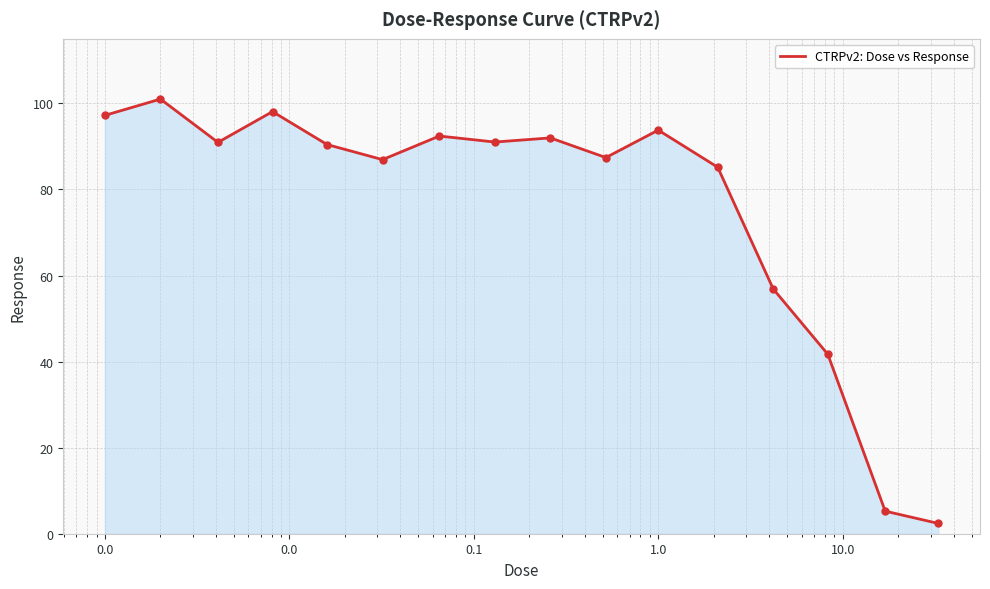

What is the difference between the maximum and minimum values?

98.6